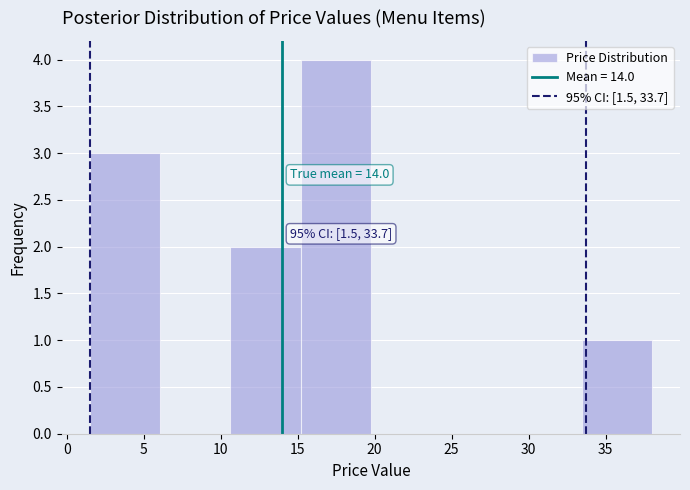

Over which range of the x-axis is the bar tallest?

15.0 to 20.0